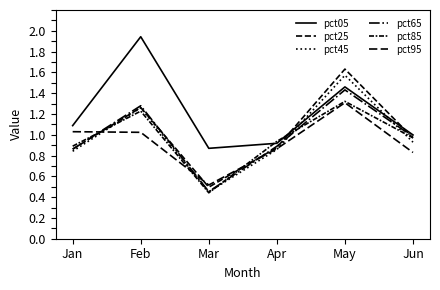

Does the chart have visible grid lines?

No